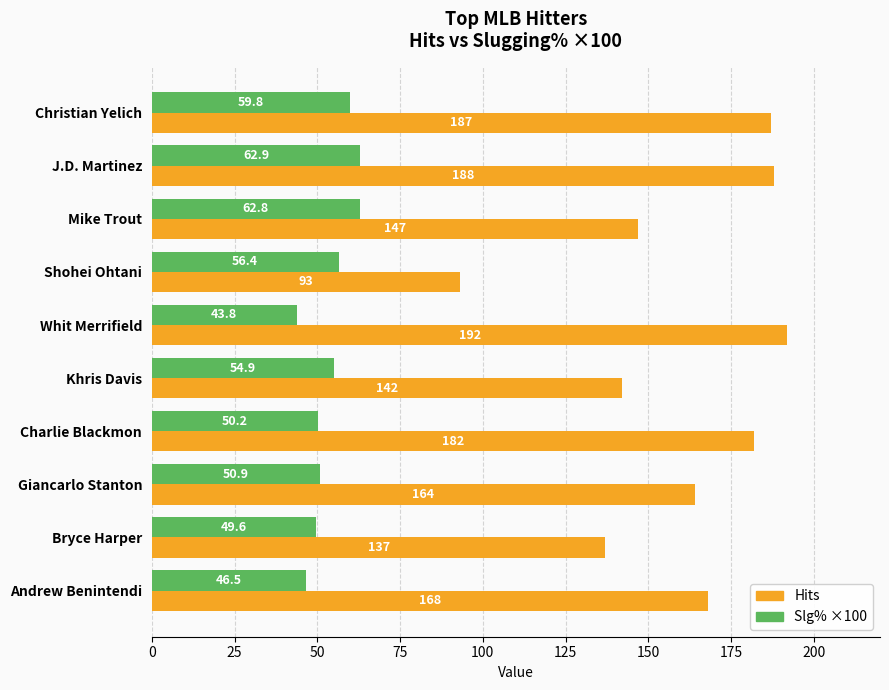

The Hits series shows 93.0 at Shohei Ohtani. True or false?

True